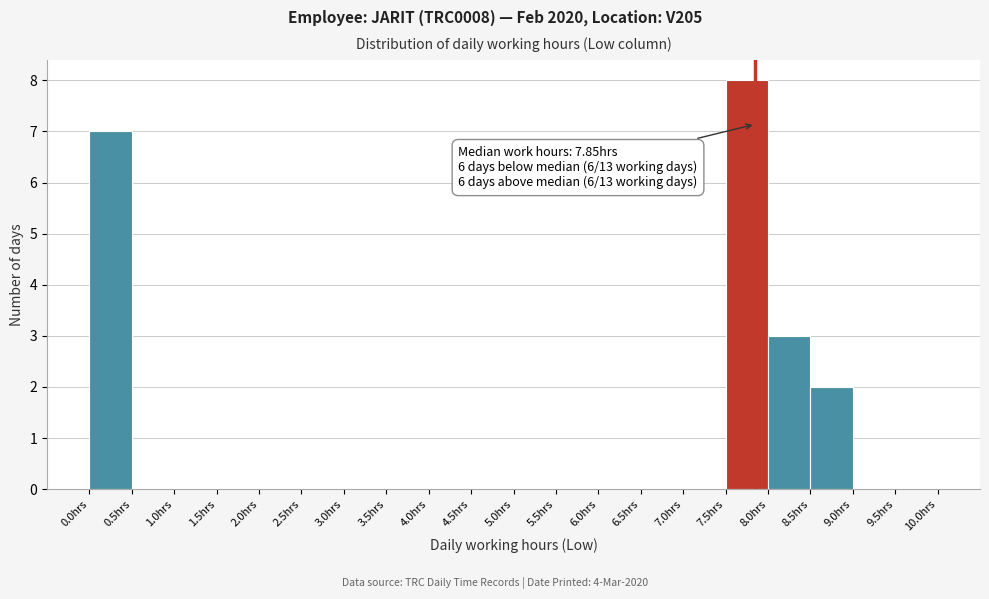

Which range on the x-axis has the tallest bar?

7.5 to 8.0